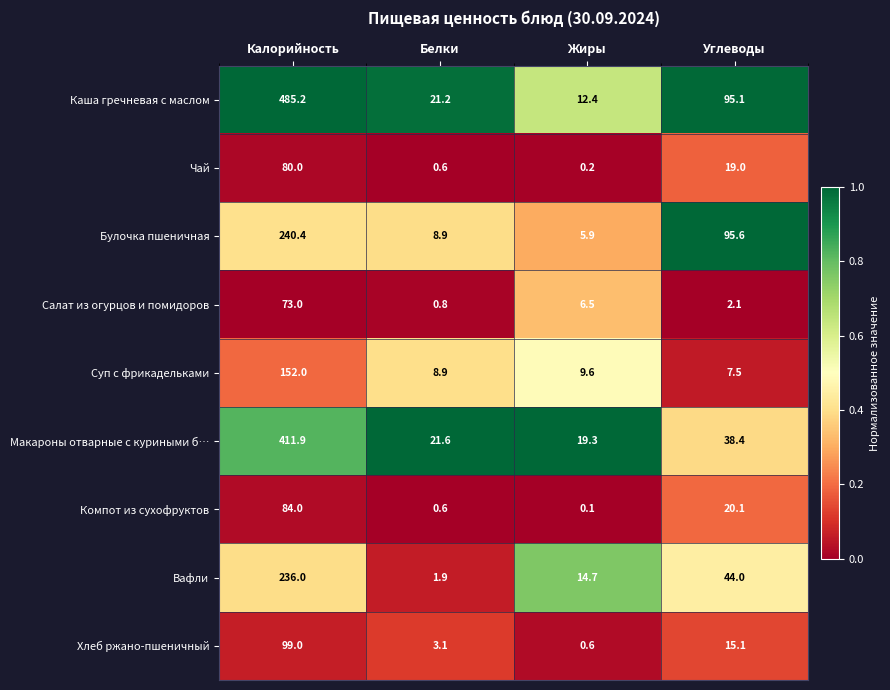

Rank the series at Жиры from highest to lowest value.

Макароны отварные с куриными б…, Вафли, Каша гречневая с маслом, Суп с фрикадельками, Салат из огурцов и помидоров, Булочка пшеничная, Хлеб ржано-пшеничный, Чай, Компот из сухофруктов